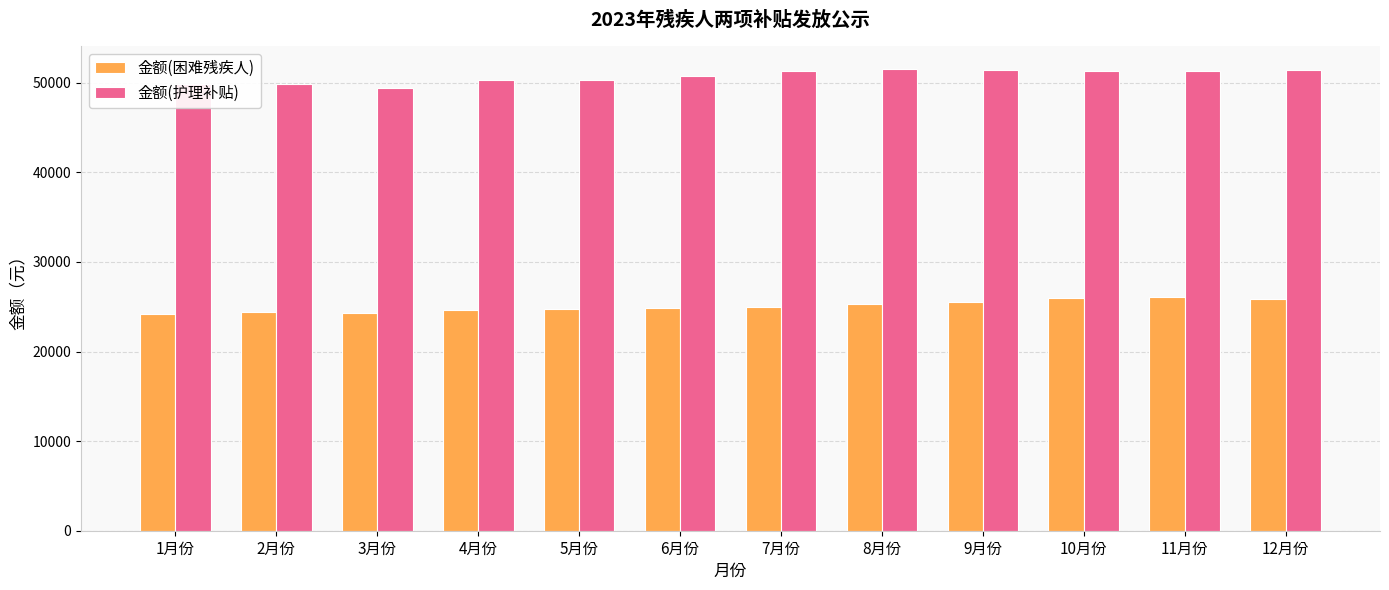

Is the value of 金额(护理补贴) at 8月份 greater than the value of 金额(困难残疾人) at 2月份?

Yes